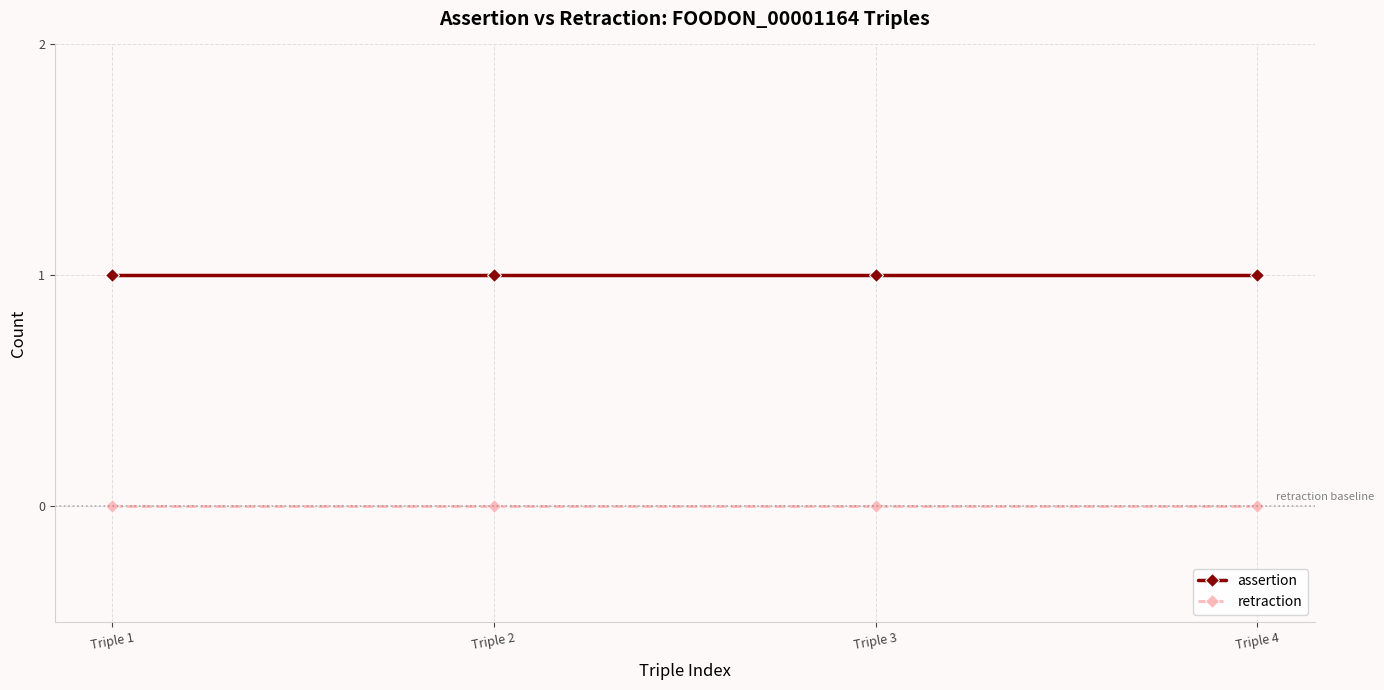

True or false: retraction has more than 1 interior local peaks.

False